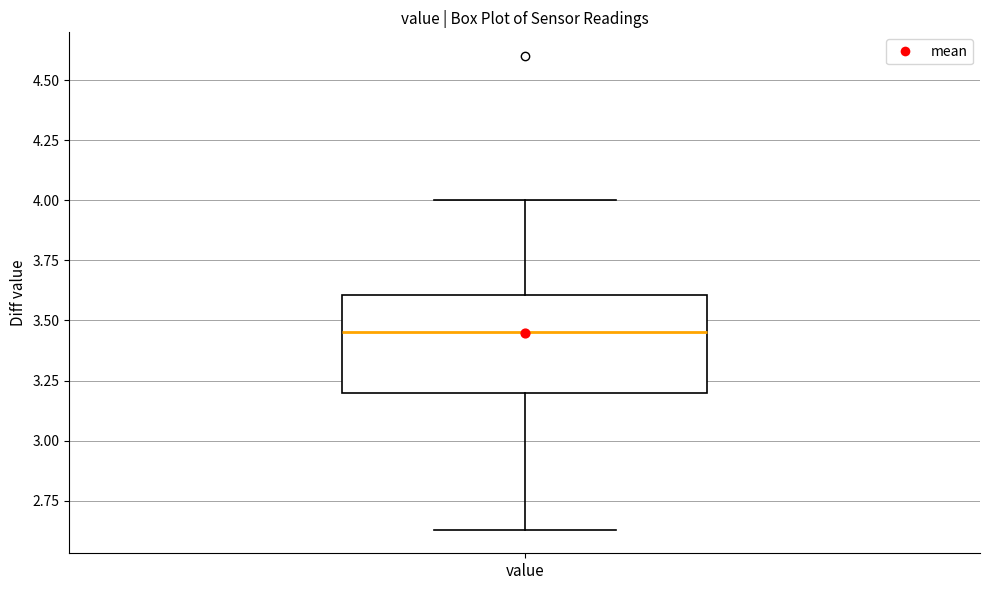

Read this box plot against the y-axis: the position of the median line, the range covered by the box, and the ends of both whiskers. The values are not printed on the chart, so give them approximately, as read against the axis.

median 3.45, box 3.20 to 3.60, whiskers 2.65 to 4.00